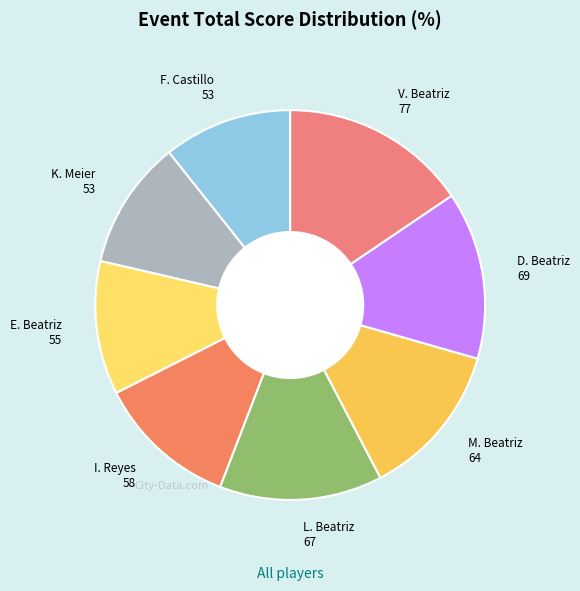

Which slice is the largest?

V. Beatriz 77